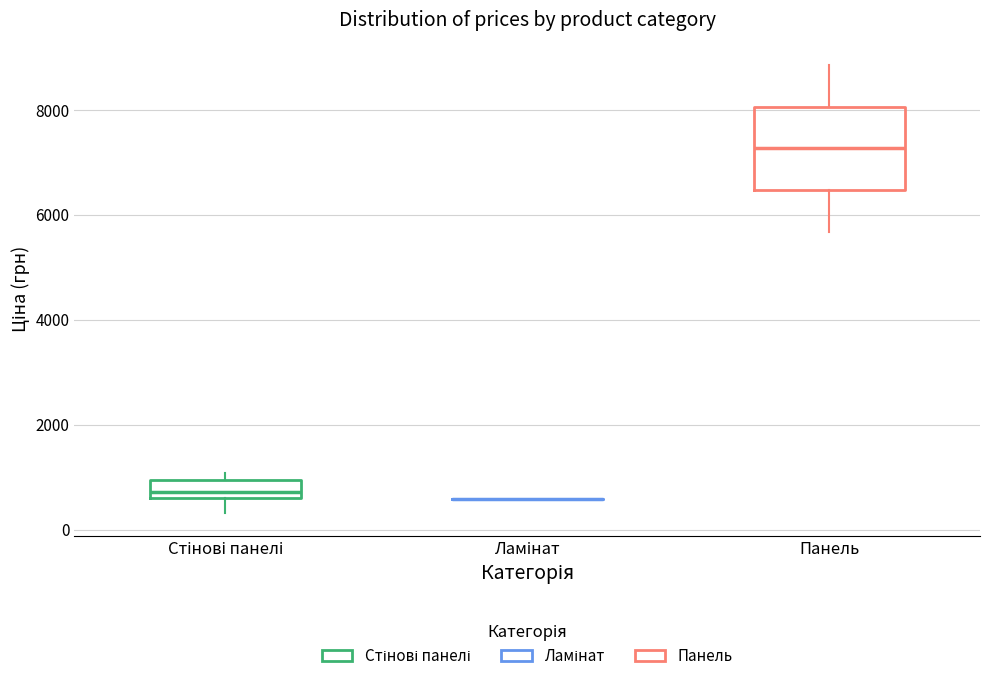

Reading left to right, transcribe this box plot: for each box, give where its median line is, the range the box spans, and where its two whiskers end, as read against the y-axis. The values are not printed on the chart, so give them approximately, as read against the axis.

Стінові панелі: median 800, box 600 to 1000, whiskers 400 to 1000 (just above the box's upper edge)
Ламінат: box collapsed to a line at 600, whiskers 600 to 600
Панель: median 7200, box 6400 to 8000, whiskers 5600 to 8800